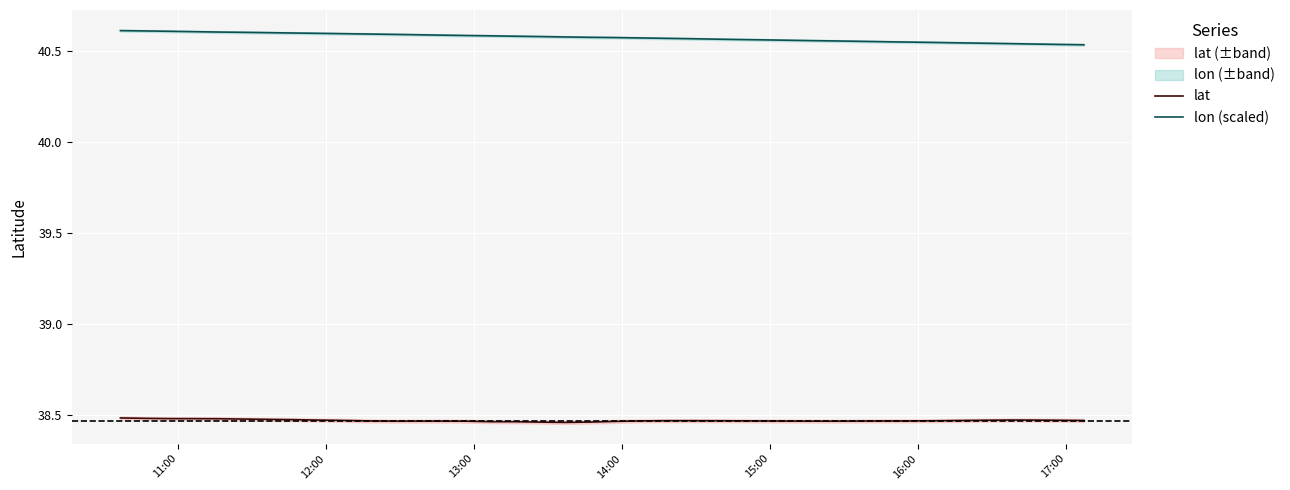

True or false: lon (scaled) and lat cross at least once.

False